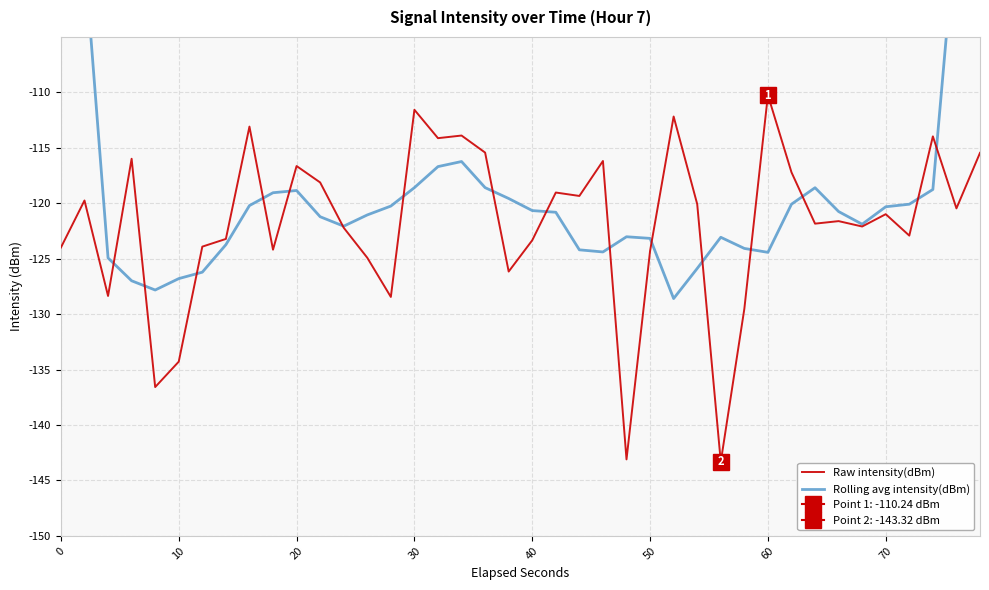

True or false: Rolling avg intensity(dBm) has more than 1 points higher than both neighbors.

True